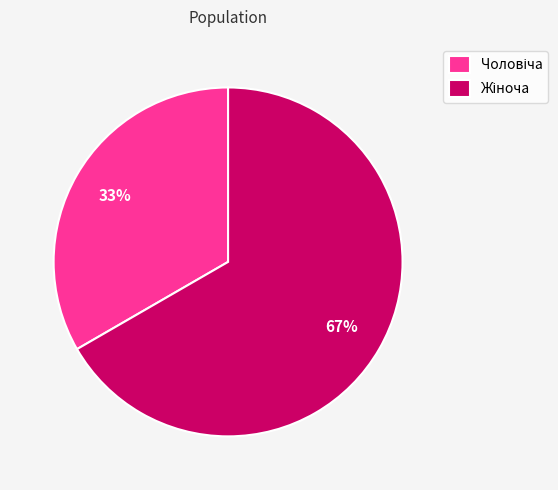

Is there a majority slice in this chart?

Yes